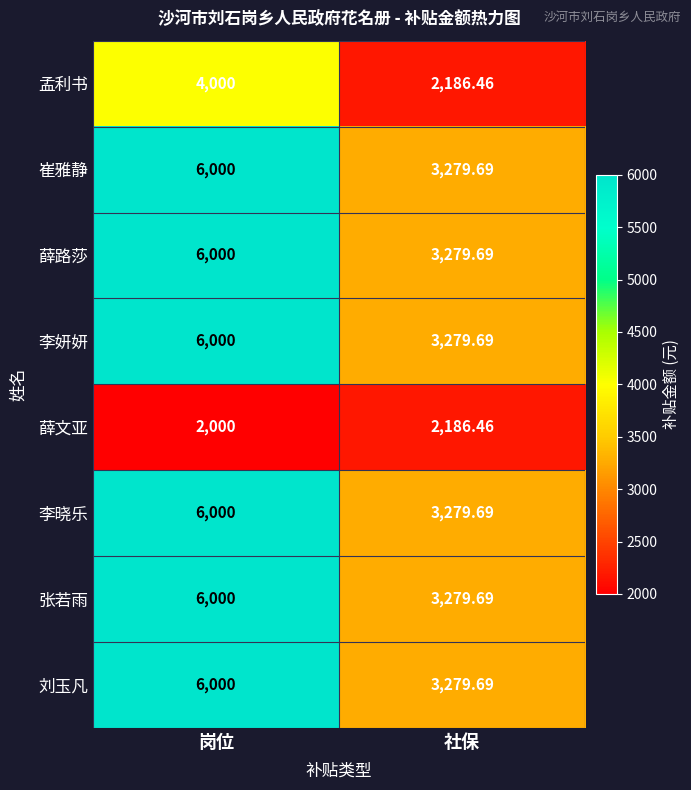

Rank the categories by 李晓乐 value from highest to lowest.

岗位, 社保